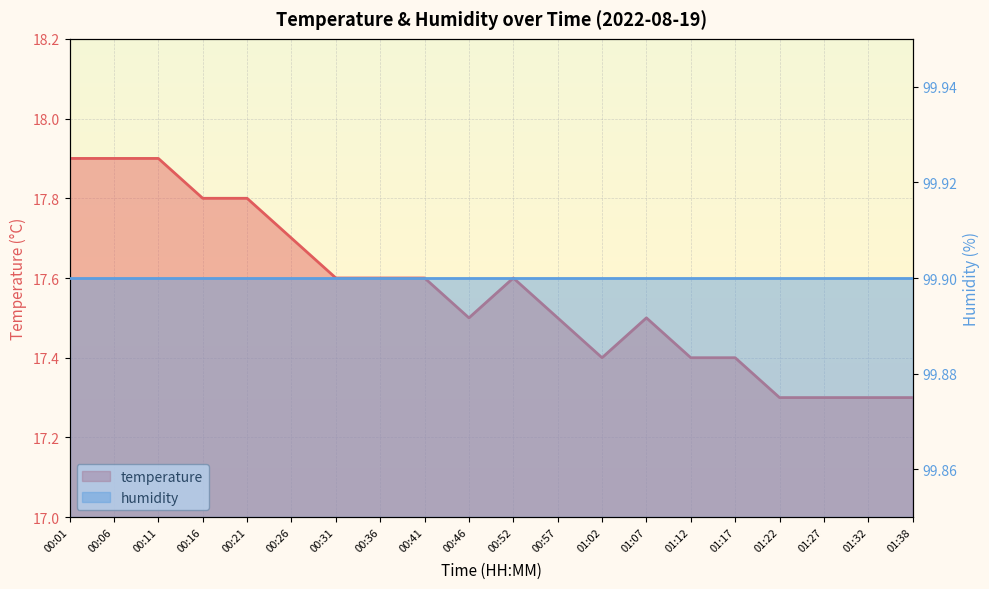

The chart shows a value of 17.6 at 00:41. True or false?

True